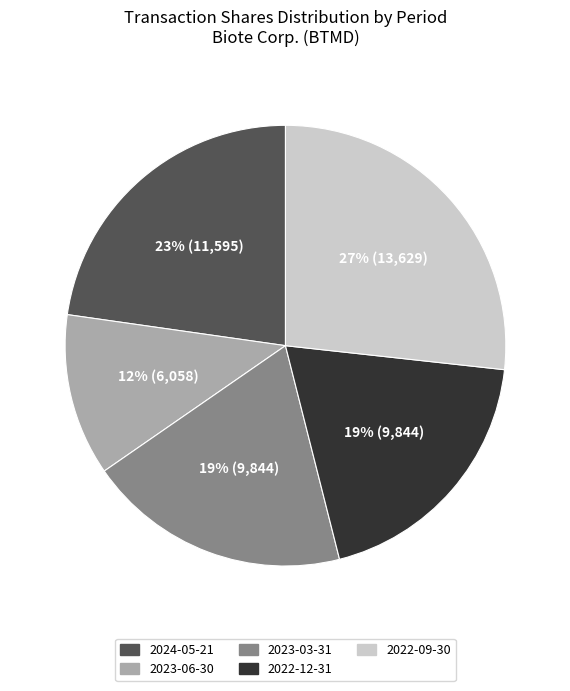

Does 2023-06-30 represent more than half of the total?

No